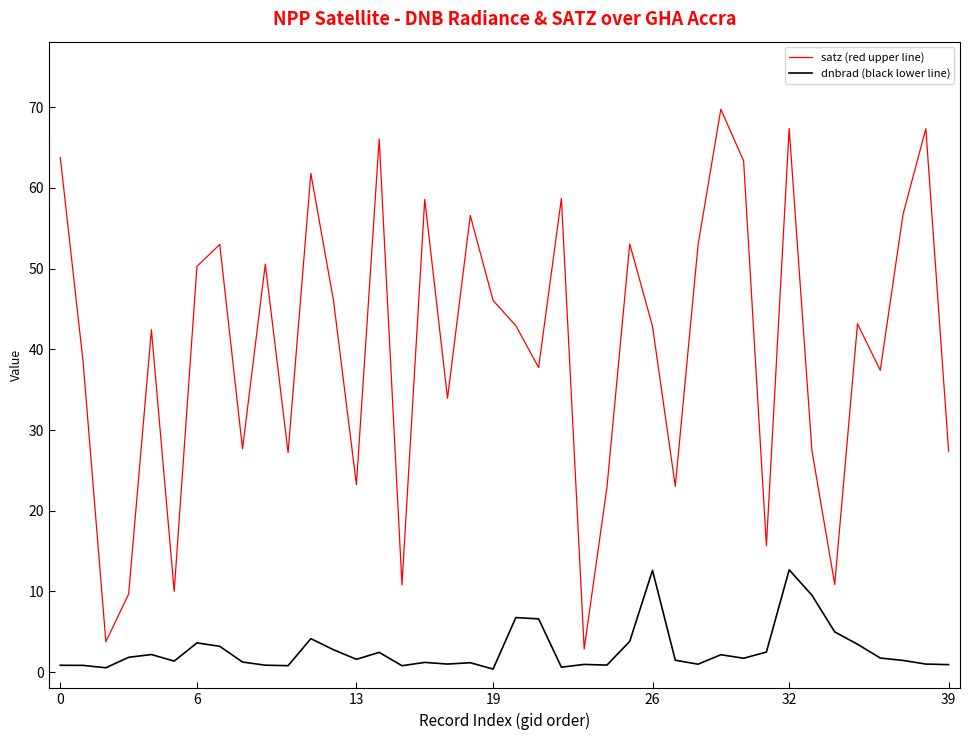

List the series in order of their overall mean, highest first.

satz (red upper line), dnbrad (black lower line)